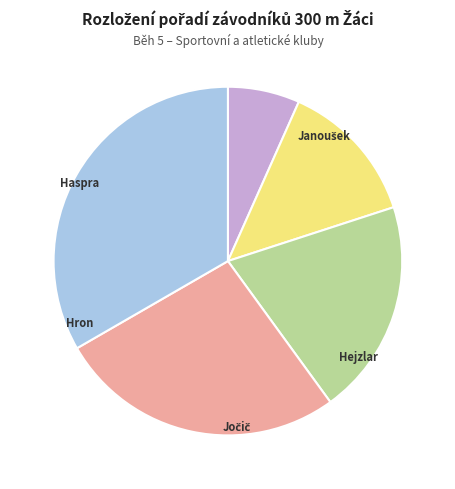

Does any single category account for the majority?

No